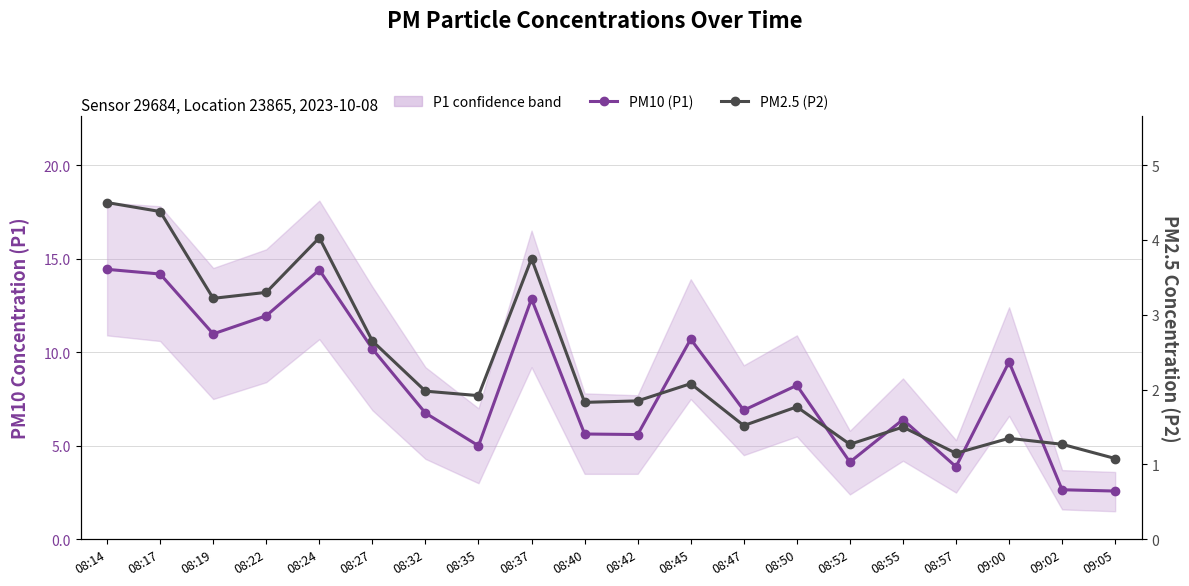

How many values in the PM10 (P1) series are below 8?

10